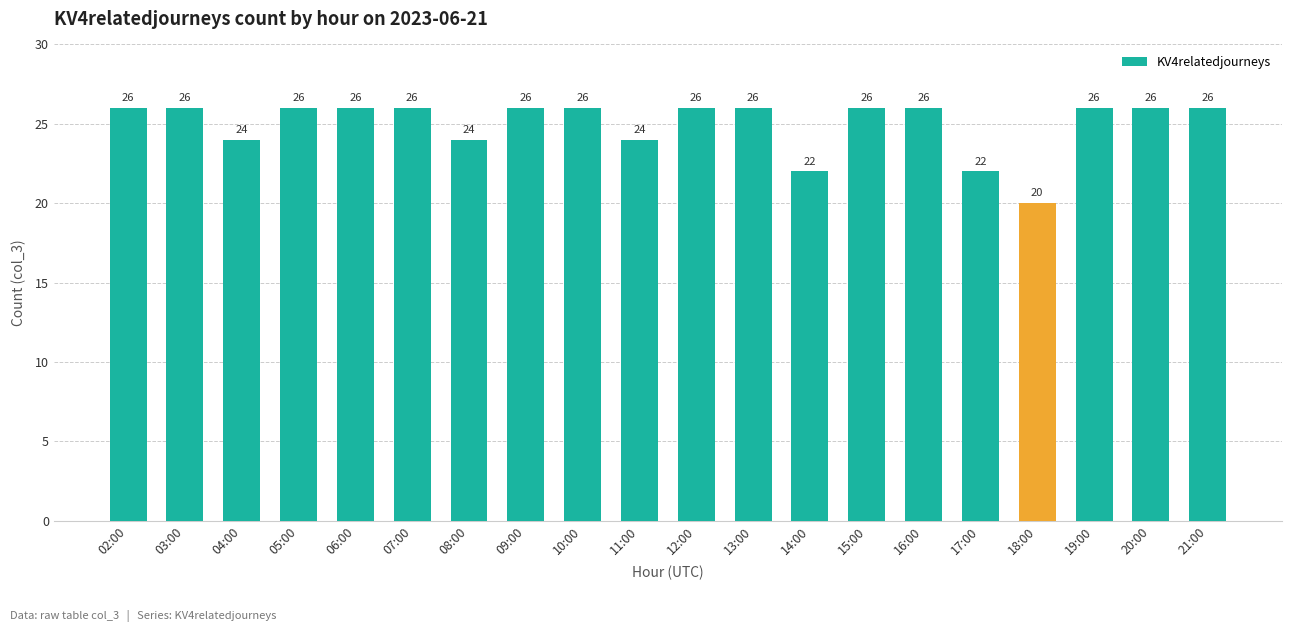

Is it true that the value at 03:00 is 38?

False